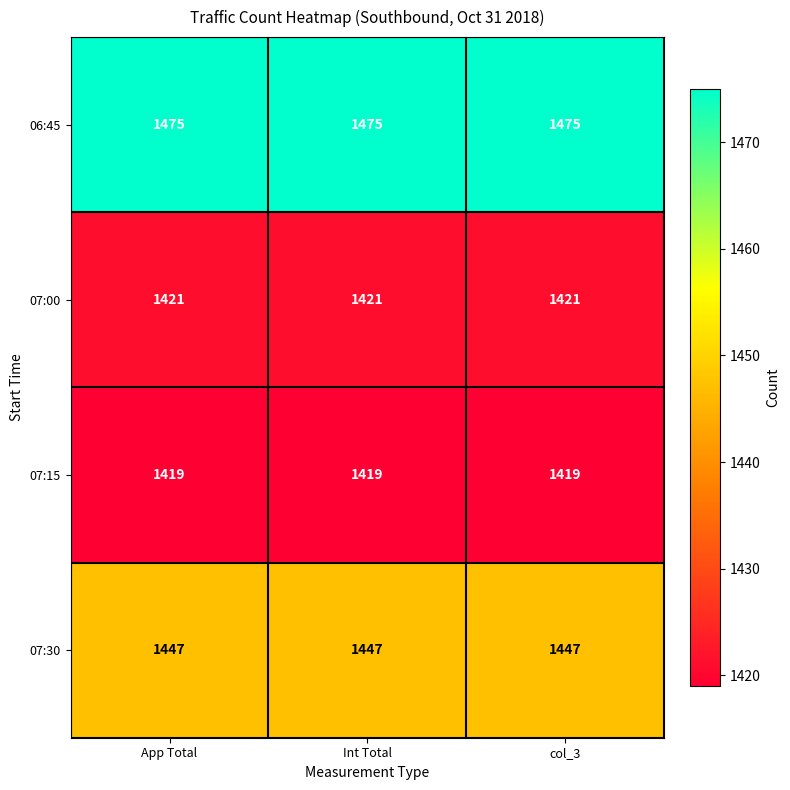

What is the lowest value of the 07:15 series?

1419